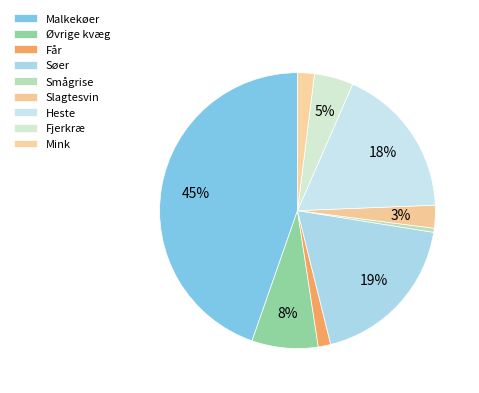

The Malkekøer slice represents 45% of the pie. True or false?

True